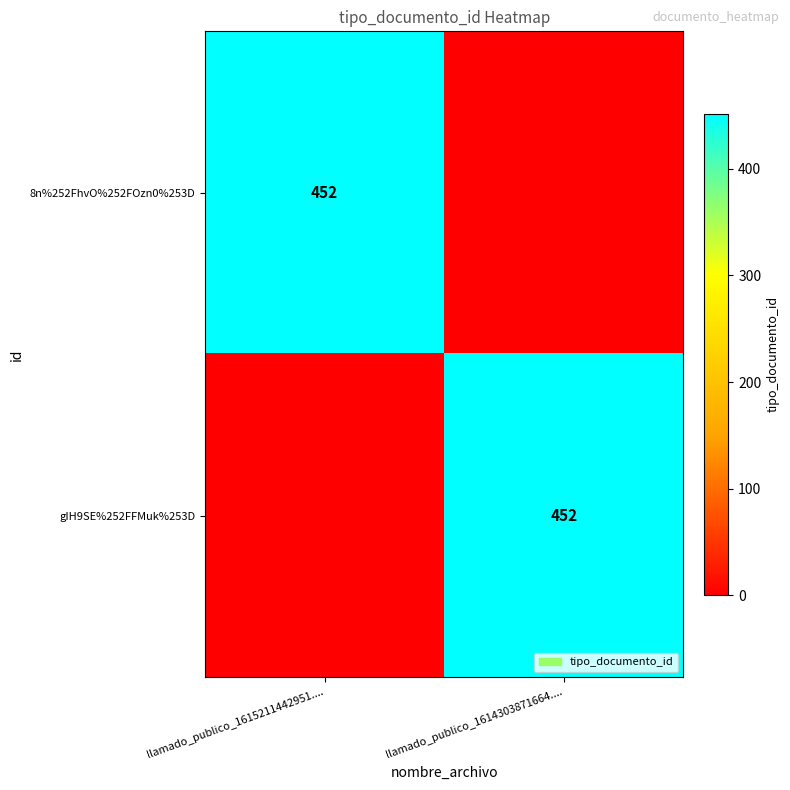

The value of gIH9SE%252FFMuk%253D at llamado_publico_1614303871664.... is 452. True or false?

True